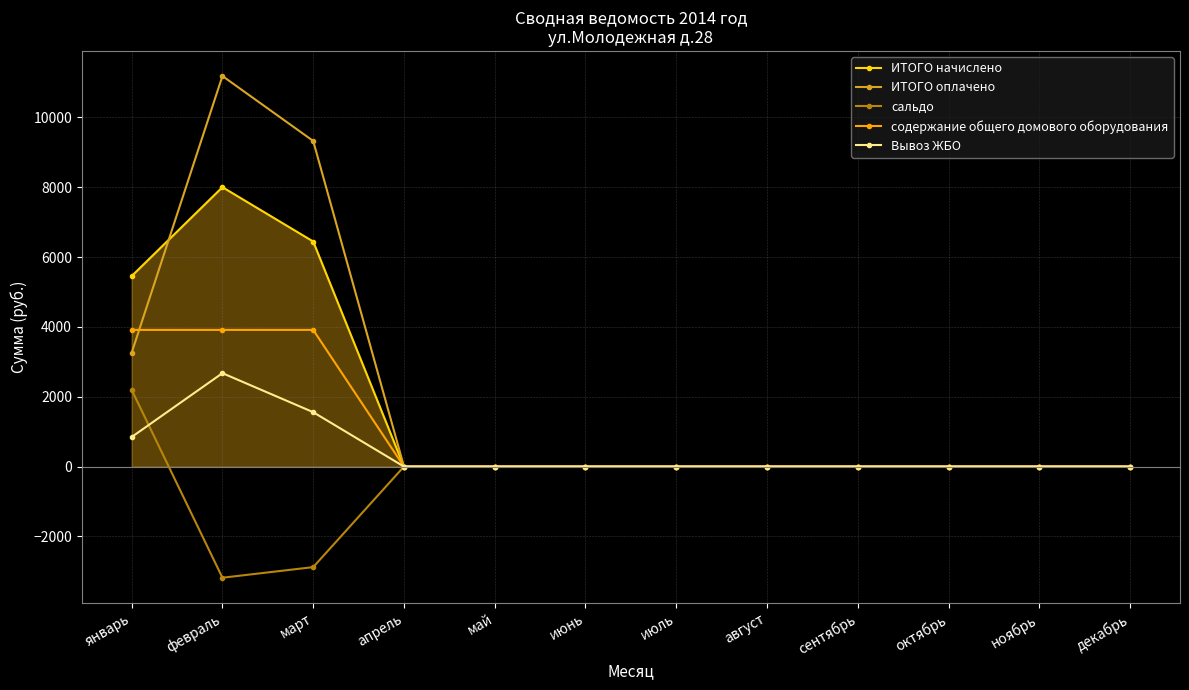

Does the chart have visible grid lines?

Yes